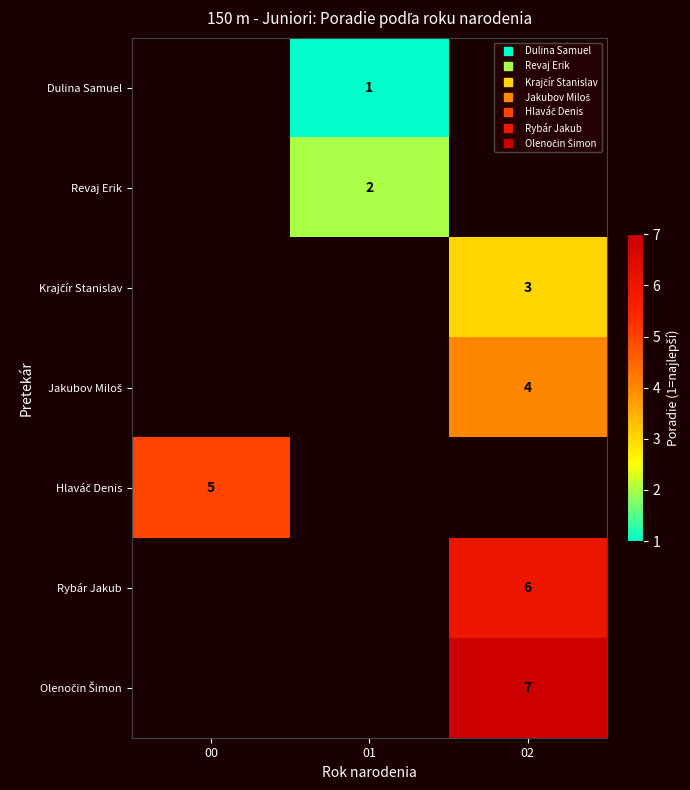

Rank the categories by row_6 value from lowest to highest.

00, 01, 02